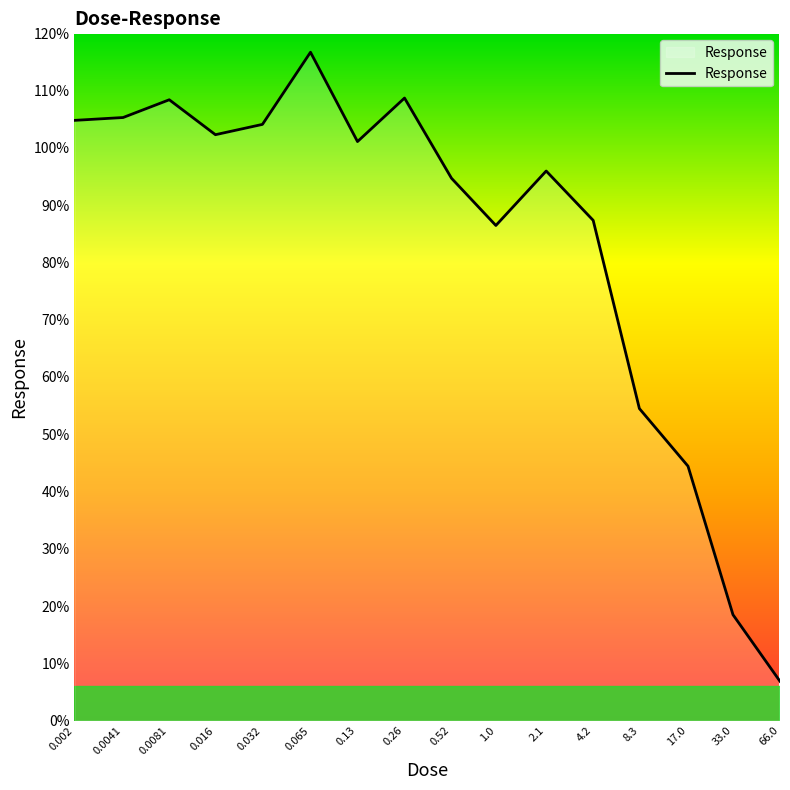

What is the greatest value displayed?

116.7